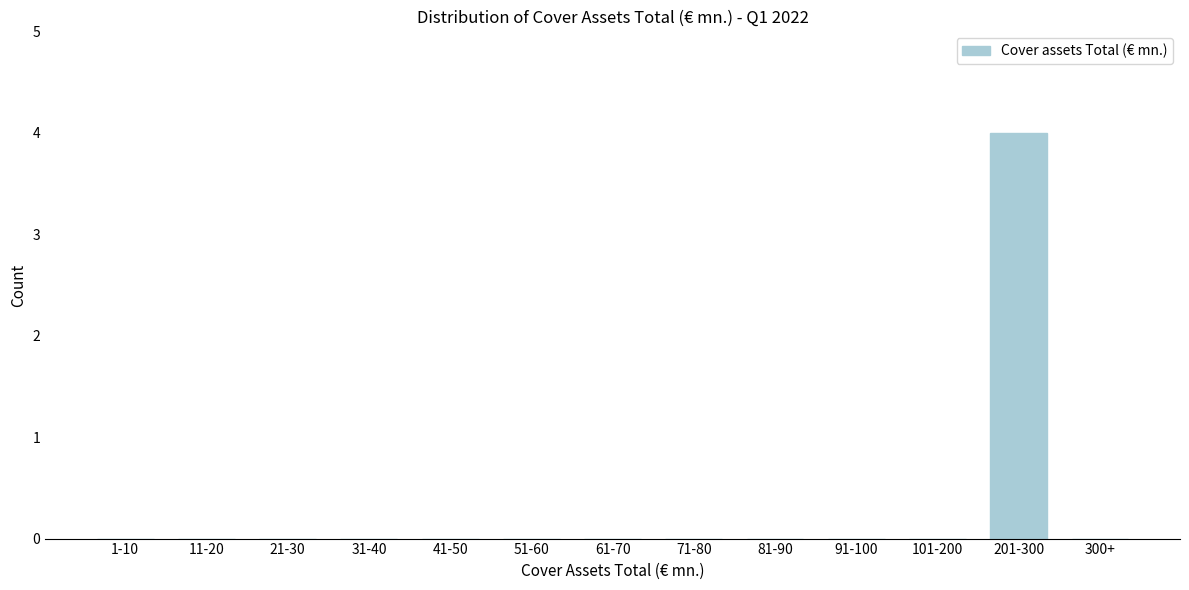

Reading left to right, list all the values displayed in this chart.

1-10=0	11-20=0	21-30=0	31-40=0	41-50=0	51-60=0	61-70=0	71-80=0	81-90=0	91-100=0	101-200=0	201-300=4	300+=0